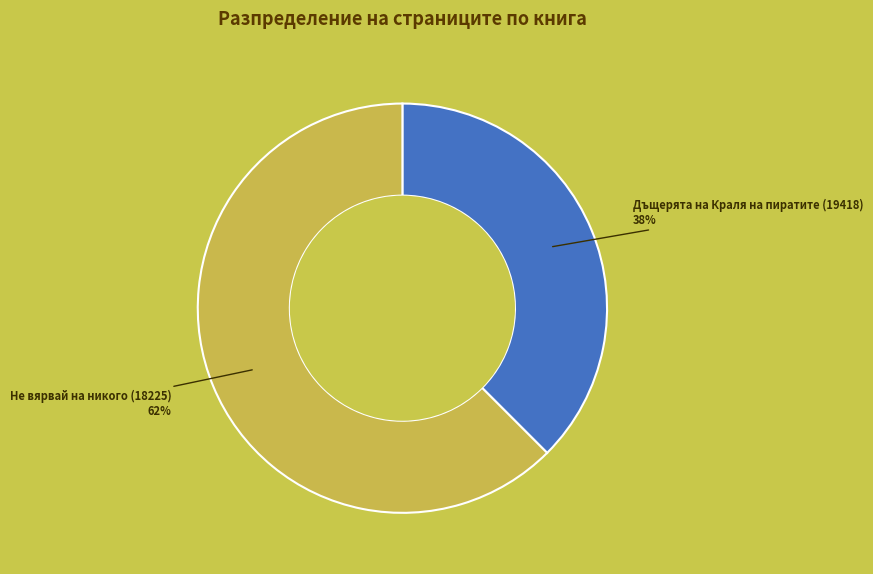

Is it true that Дъщерята на Краля на пиратите (19418) is 50% of the pie?

False